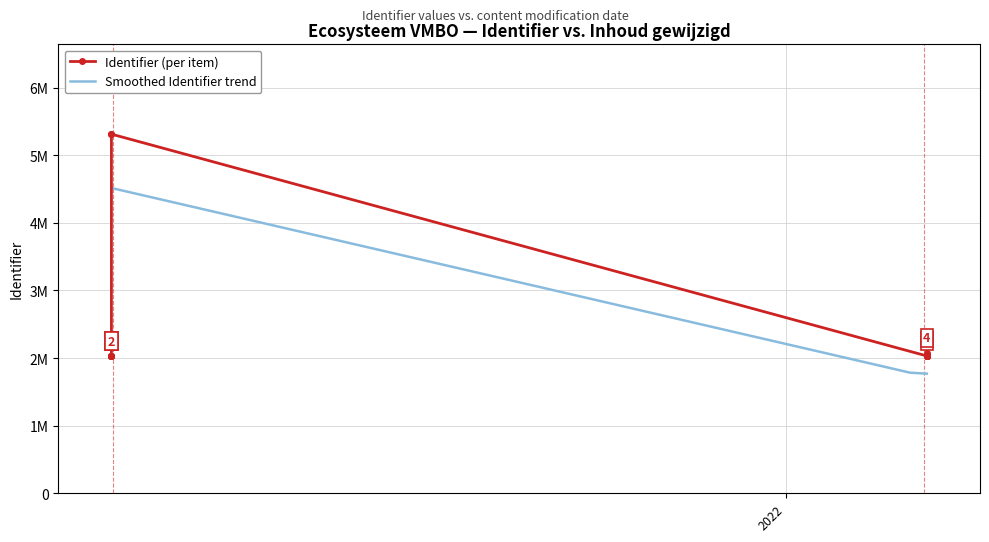

The chart shows a value of 2030838 at 2019-06-18. True or false?

True